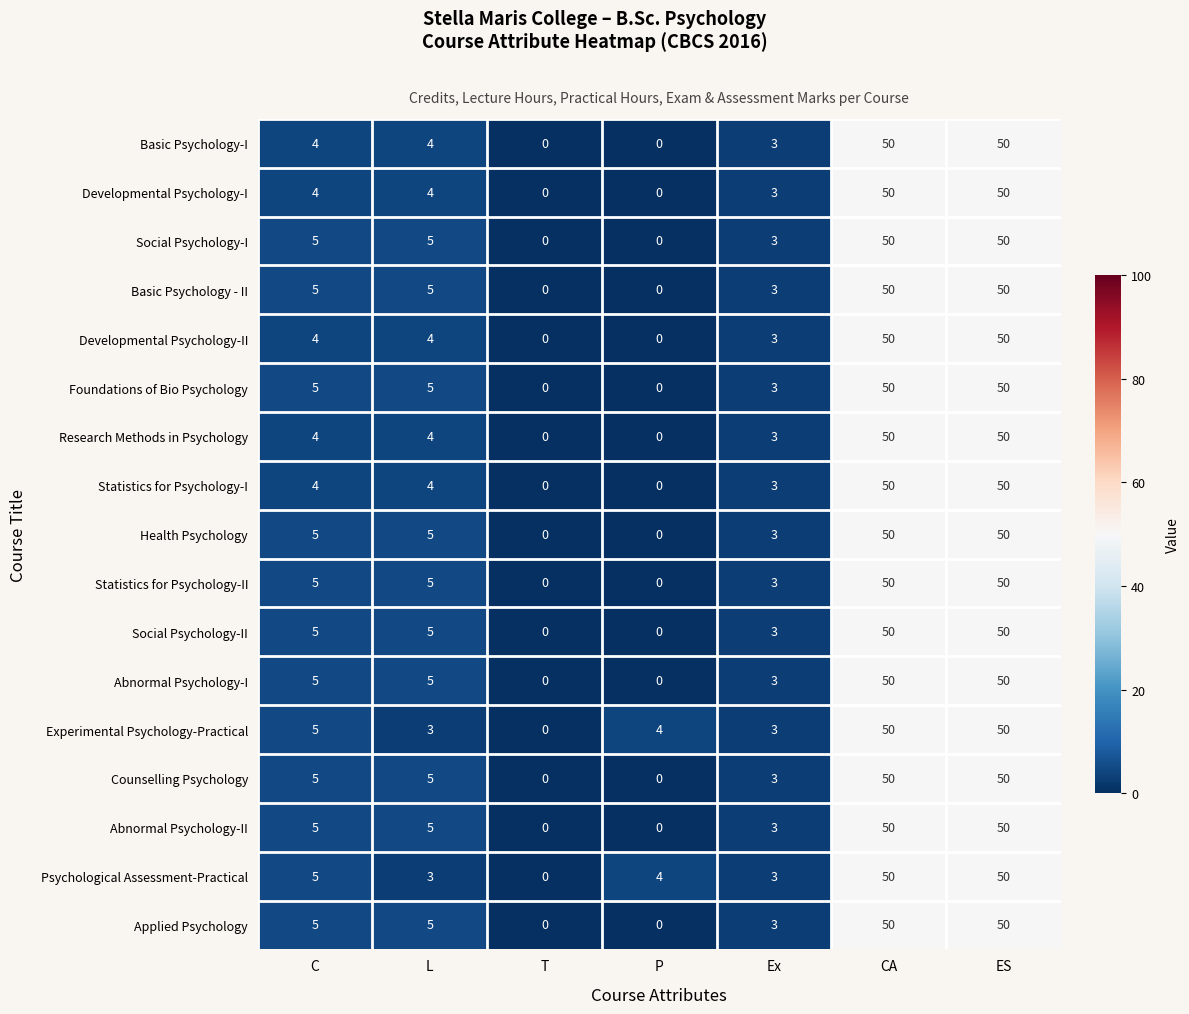

What is the spread (max minus min) of values at P?

4